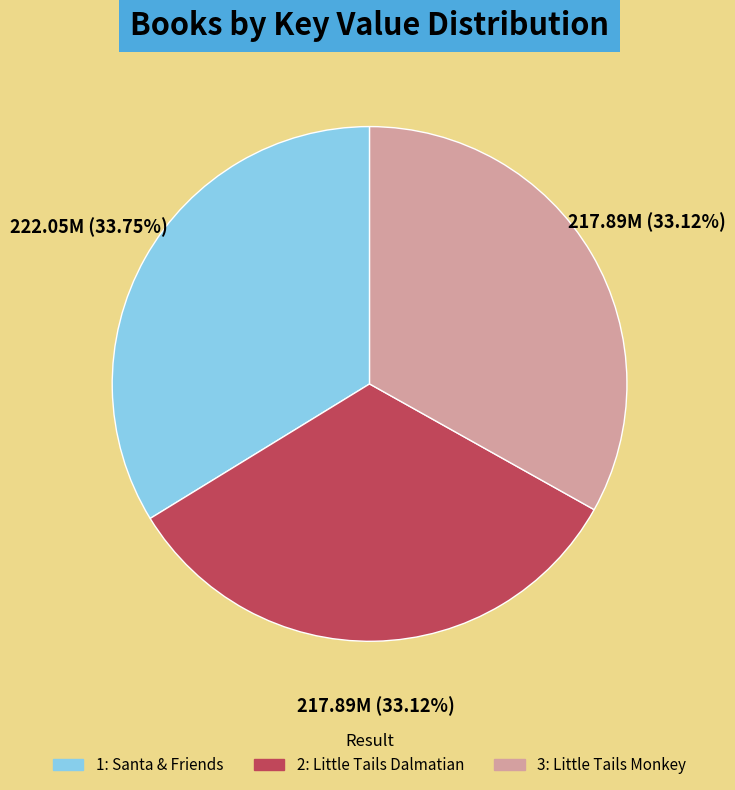

Approximately how many times larger is the value at 1: Santa & Friends compared to 2: Little Tails Dalmatian?

1.0